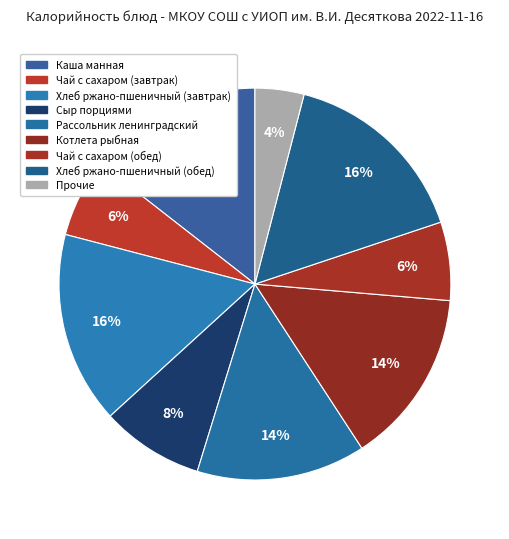

Count the number of slices in the pie.

9